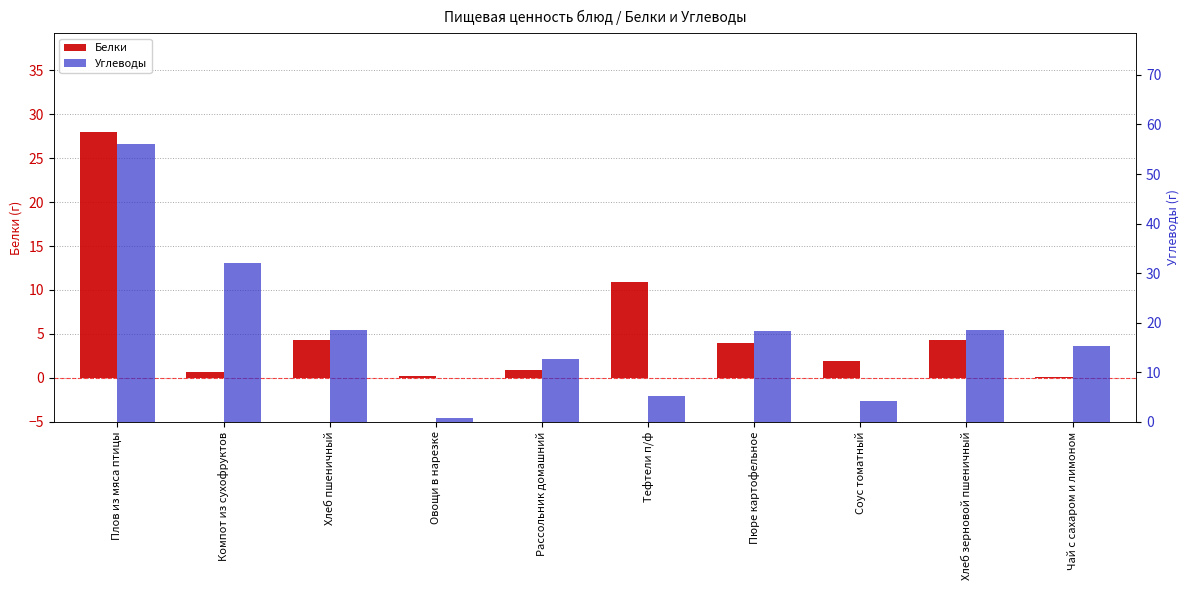

What are all the series names shown in the legend?

Белки, Углеводы